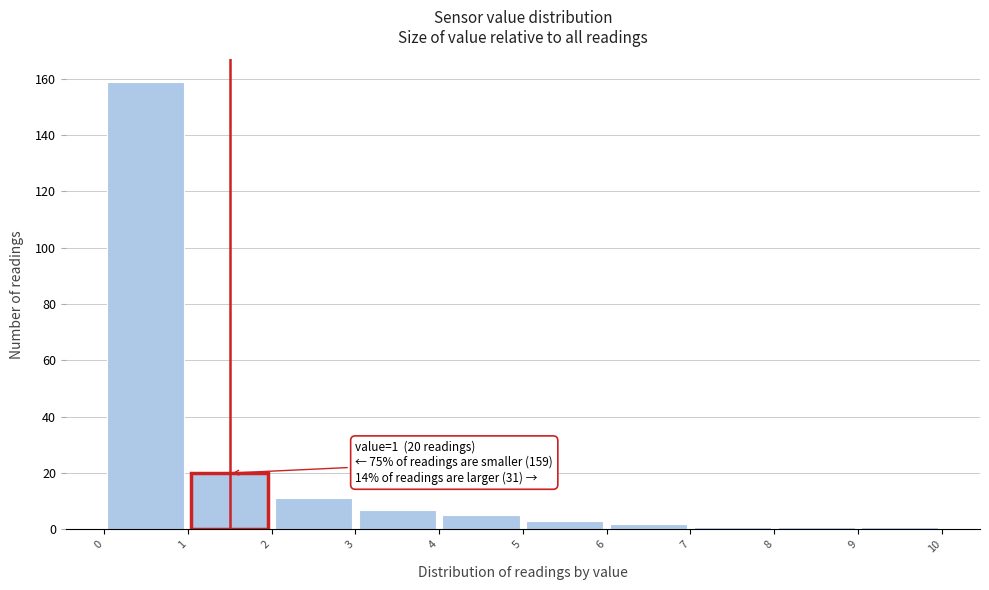

Over which range of the x-axis is the bar tallest?

0 to 1